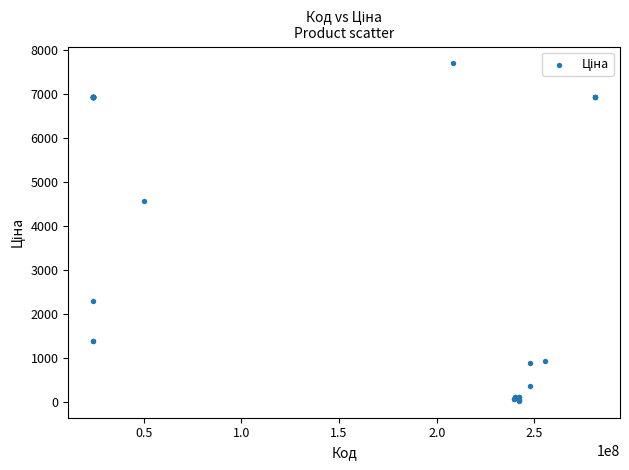

What Y value in the scatter plot is closest to 3854?

4561.9